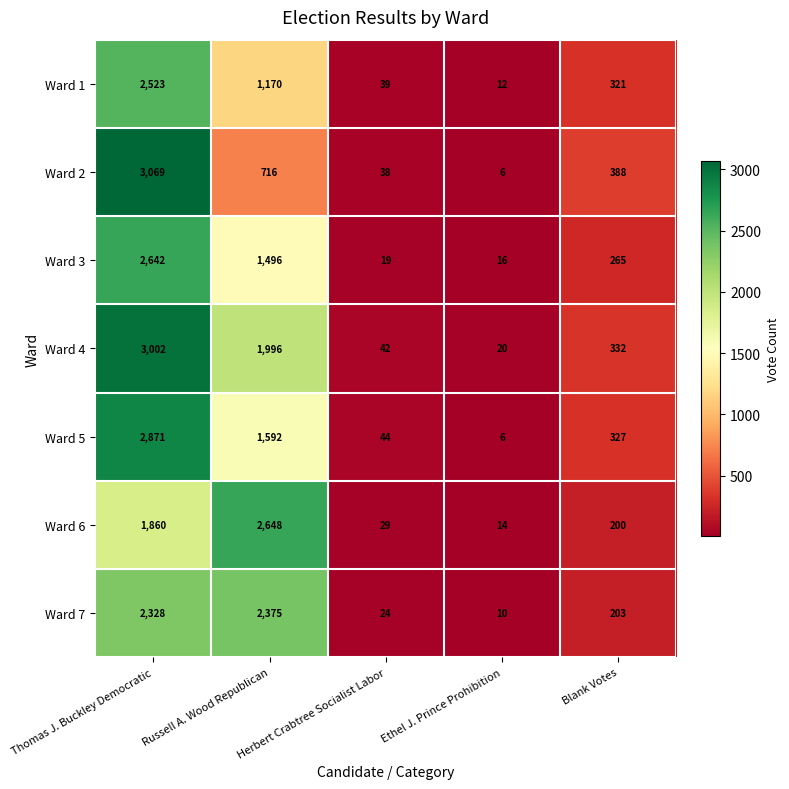

The Ward 6 series shows 29 at Herbert Crabtree Socialist Labor. True or false?

True